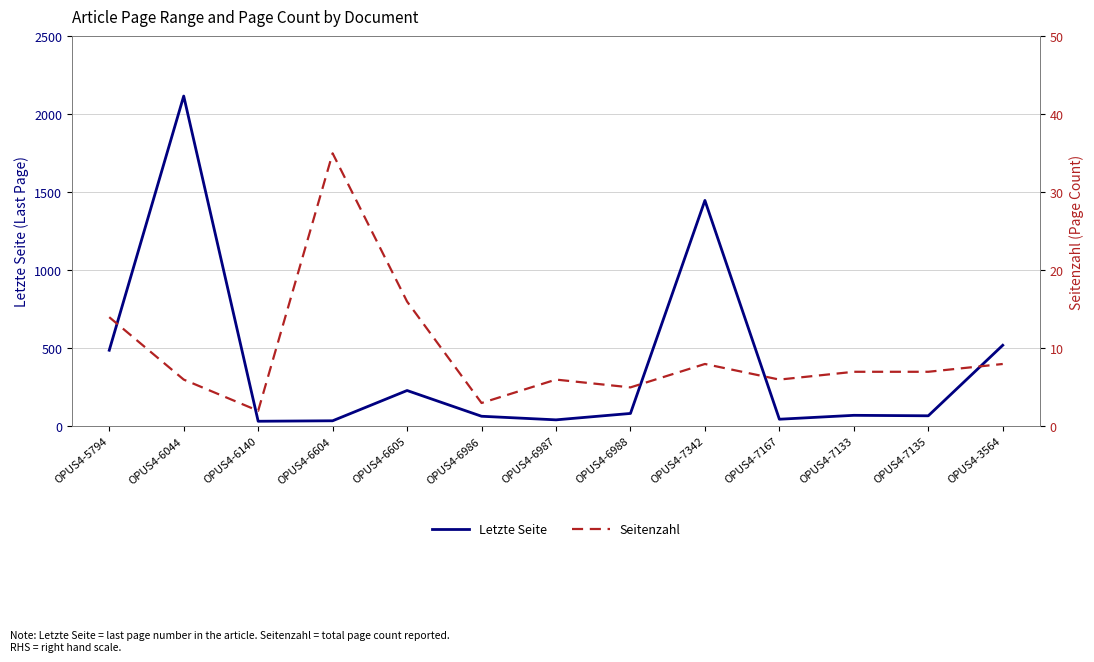

At how many categories does at least one series exceed 445?

4